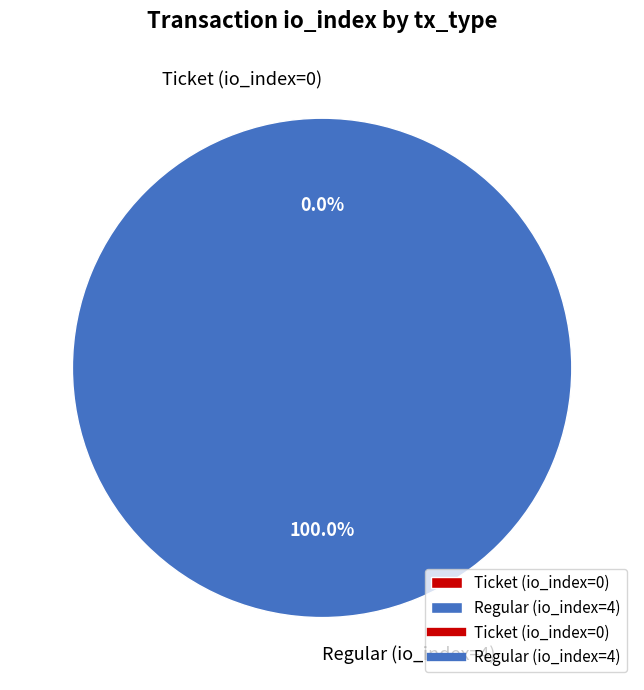

What is the total percentage of Ticket (io_index=0) and Regular (io_index=4)?

100.0%